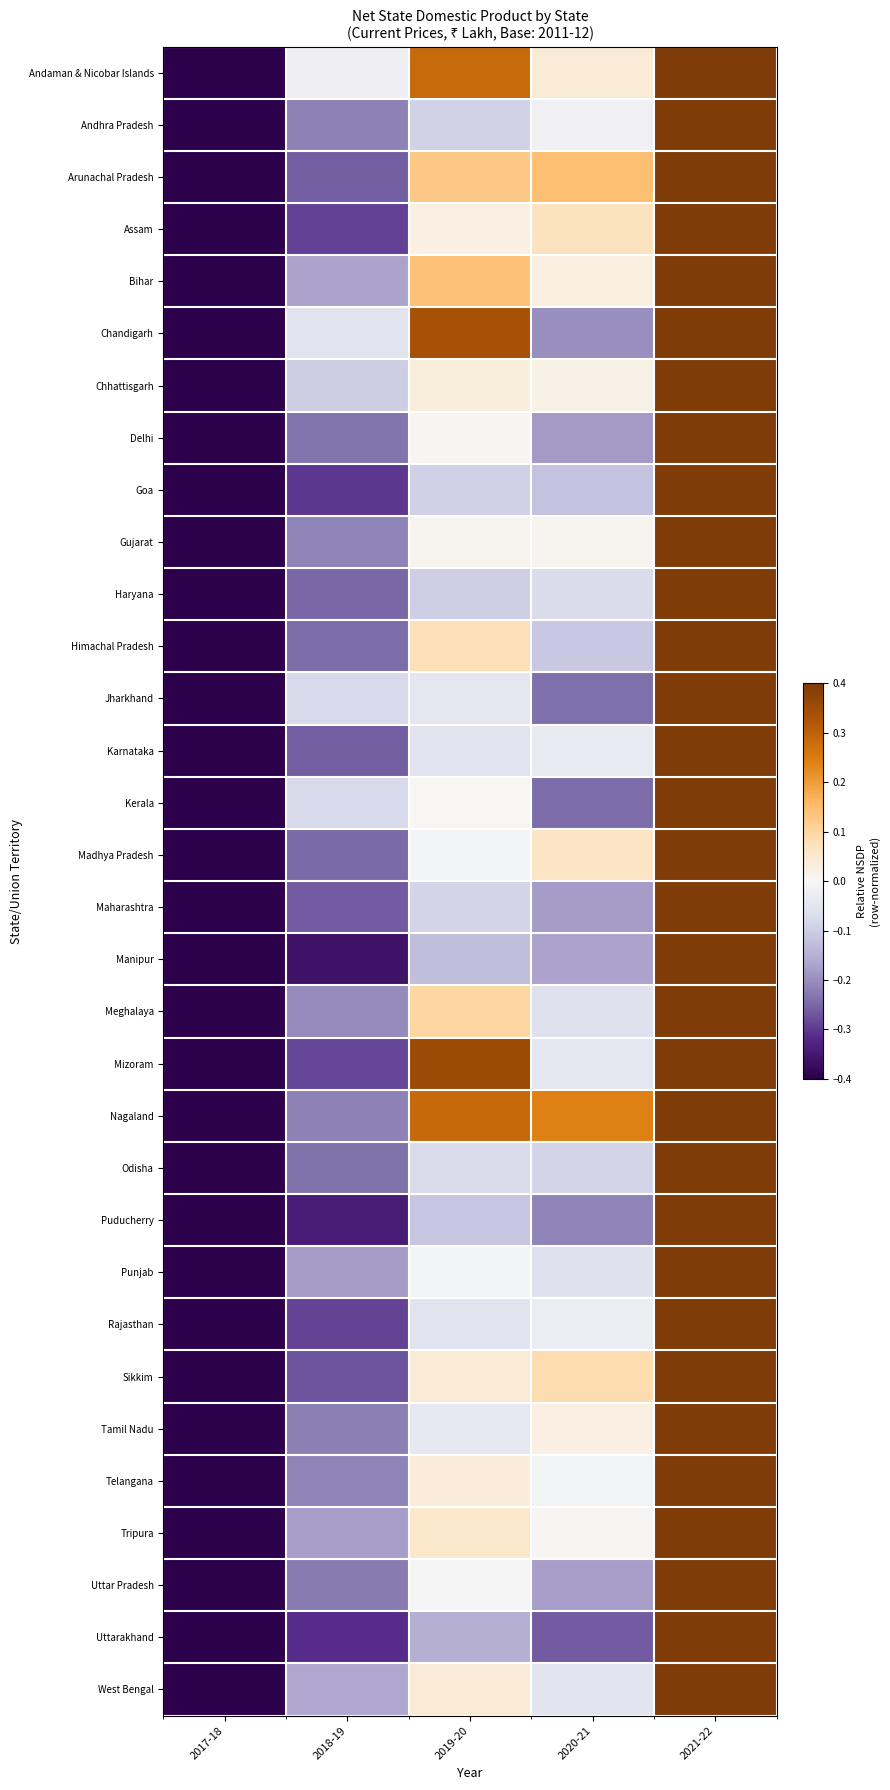

Between 2018-19 and 2019-20, which is larger?

2019-20